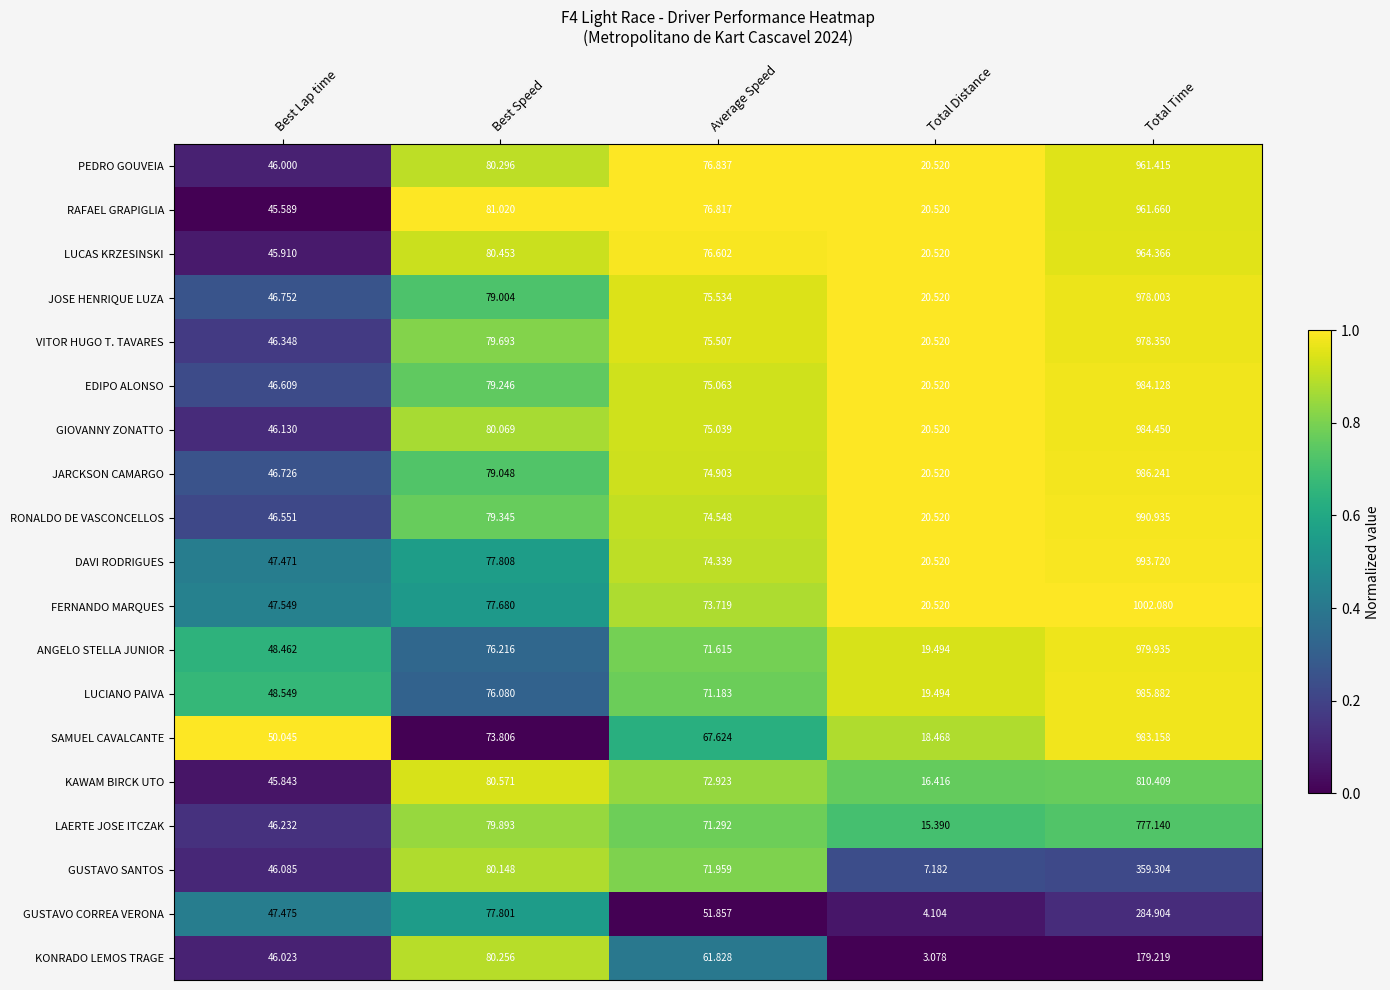

Where is RAFAEL GRAPIGLIA nearest to the value 491?

Best Speed